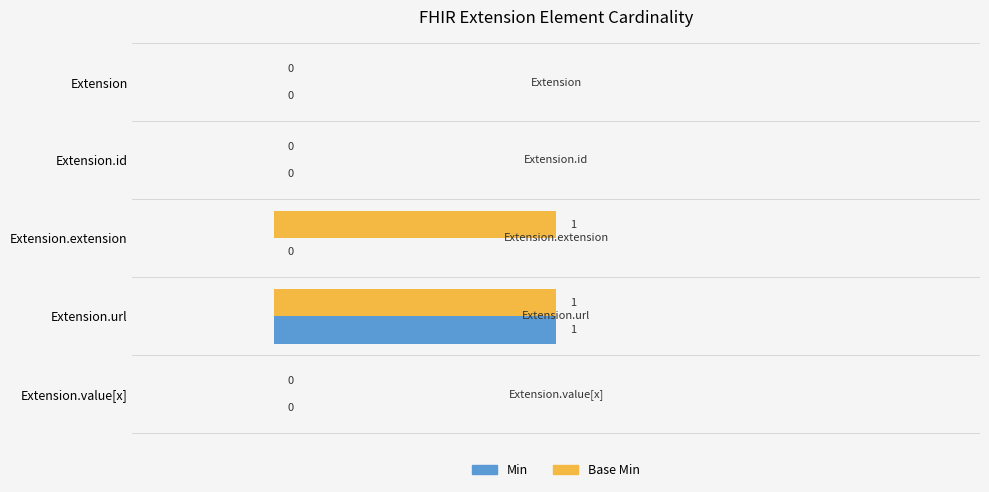

At which category is the sum across all series the highest?

Extension.url